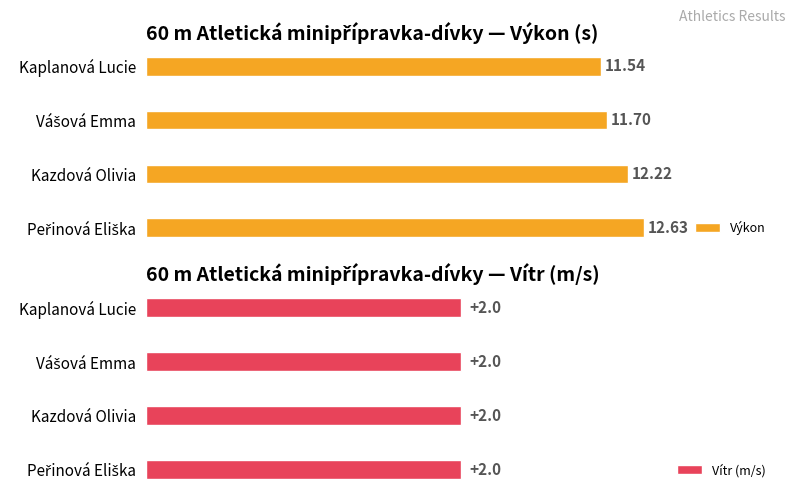

How many groups of bars are there?

4